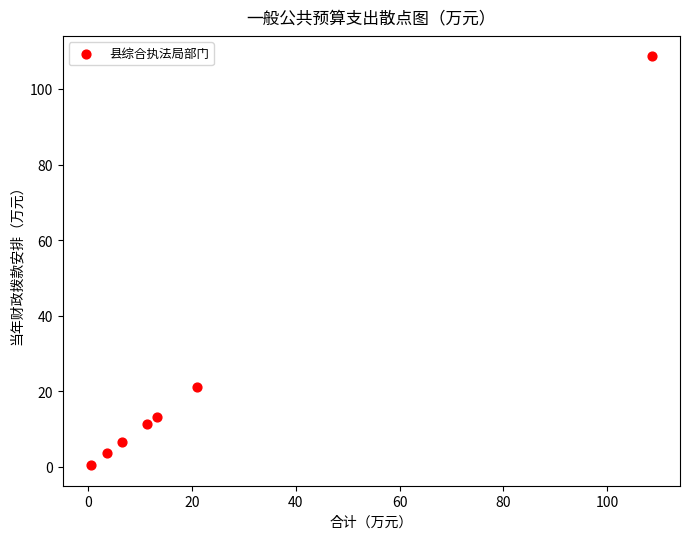

What is the average Y value?

23.5